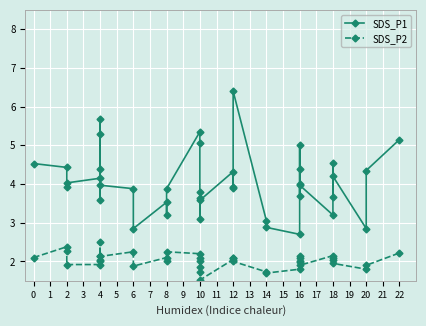

How many lines are shown in the chart?

2